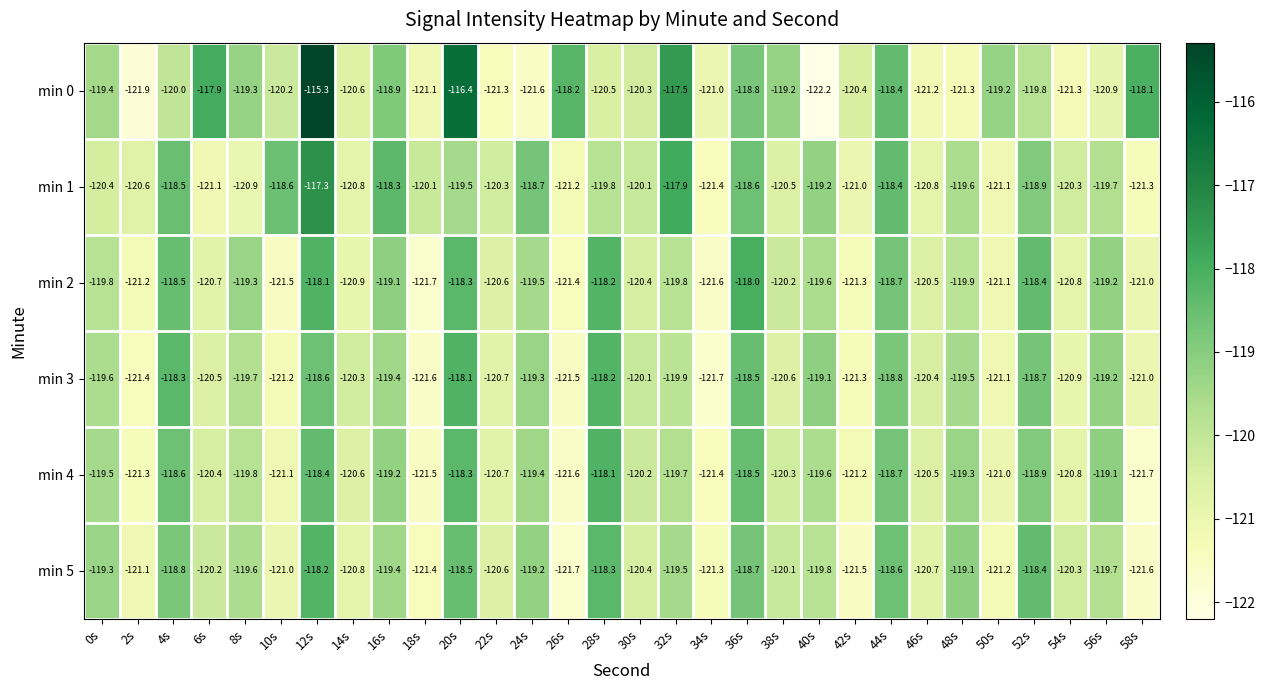

At which category does the chart reach its minimum across all series?

40s